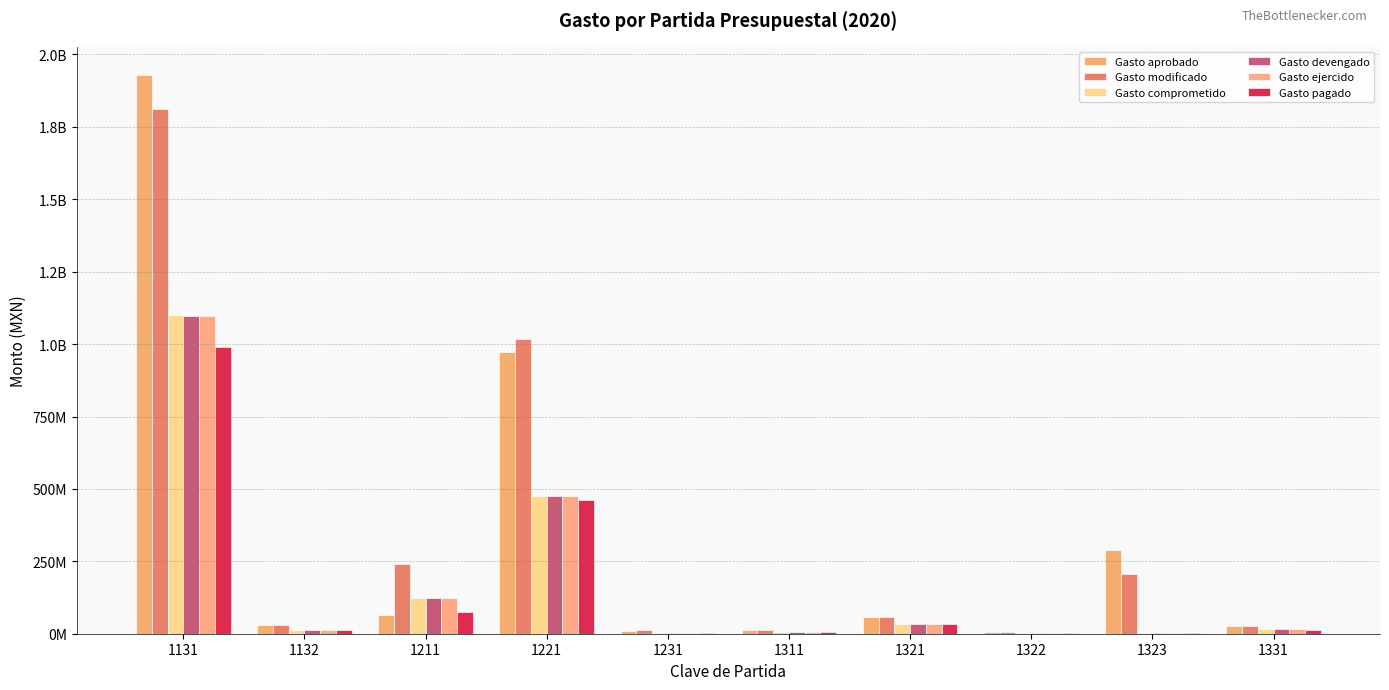

Are the bars grouped side by side (vs. stacked)?

Yes